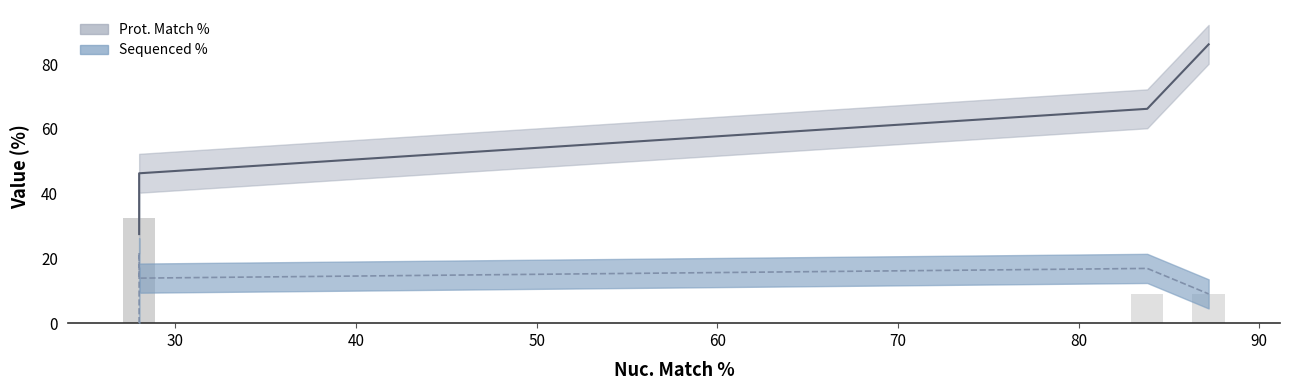

Rank the series by their average value, from lowest to highest.

Sequenced %, Prot. Match %